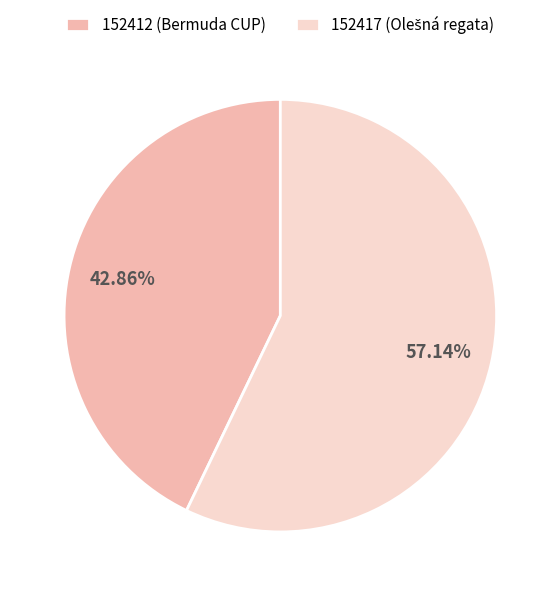

What percentage is the 152417 slice, to the nearest percent?

57%